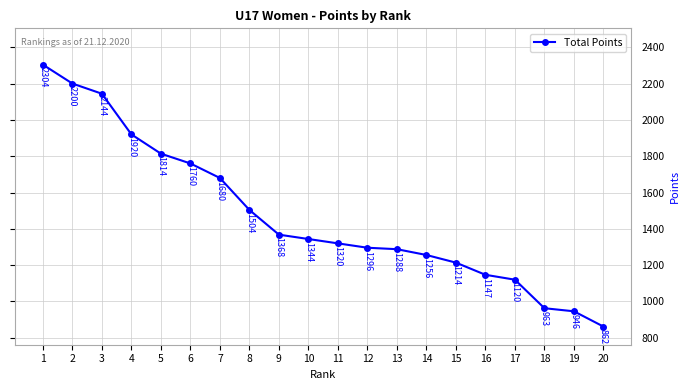

Rank the categories by value from lowest to highest.

20, 19, 18, 17, 16, 15, 14, 13, 12, 11, 10, 9, 8, 7, 6, 5, 4, 3, 2, 1